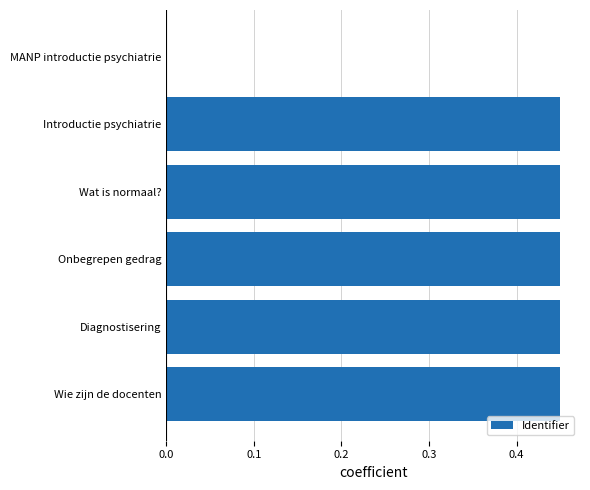

The value at MANP introductie psychiatrie is -0.3. True or false?

False